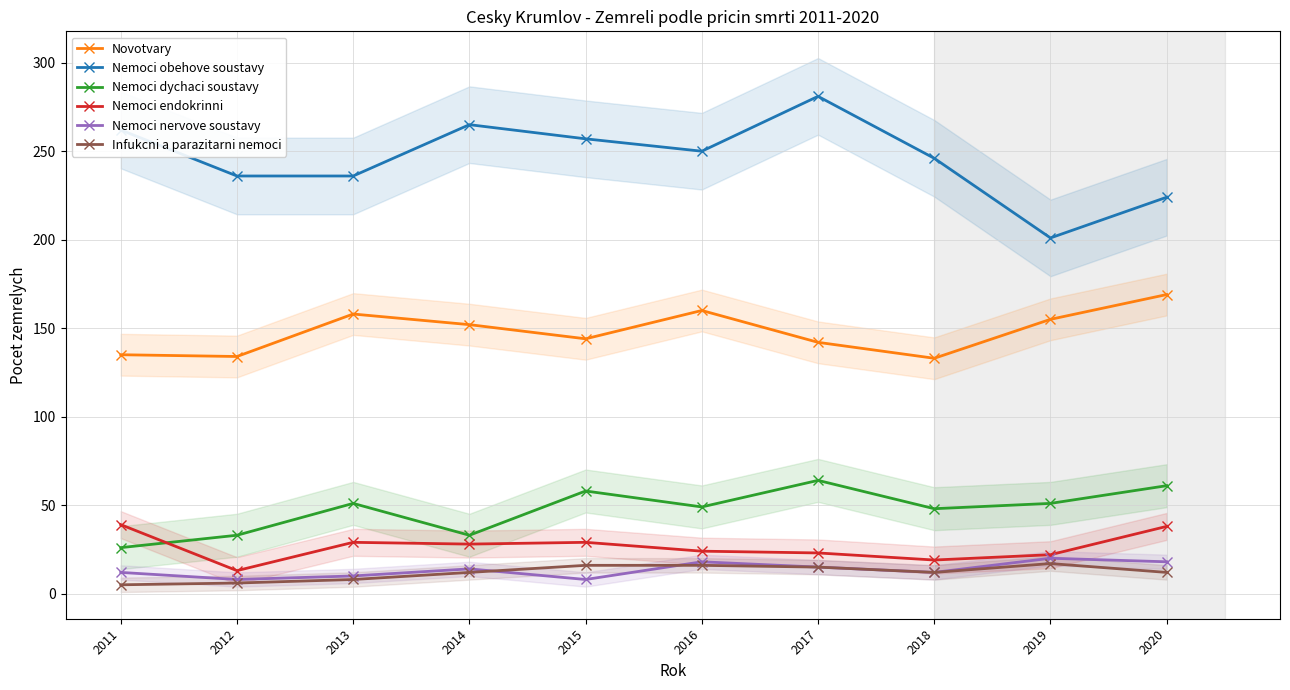

True or false: Infukcni a parazitarni nemoci and Novotvary intersect in this chart.

False